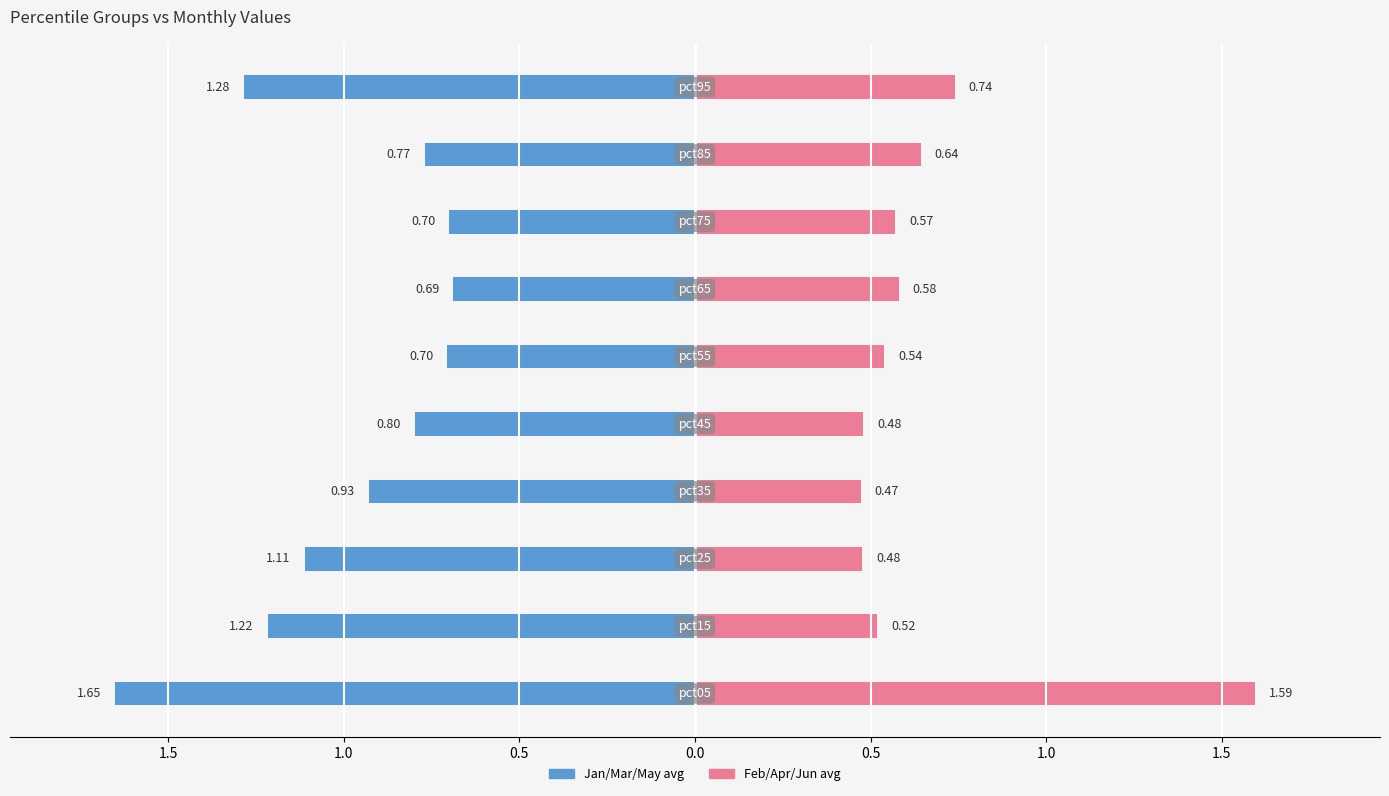

Between 2.0 and 1.0, which series saw the biggest shift?

Feb/Apr/Jun avg